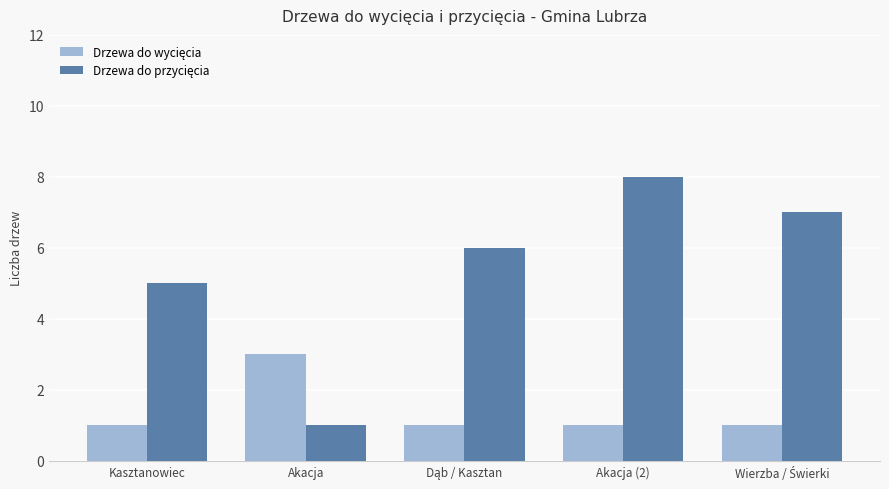

What is the label of the 5th bar from the right?

Kasztanowiec